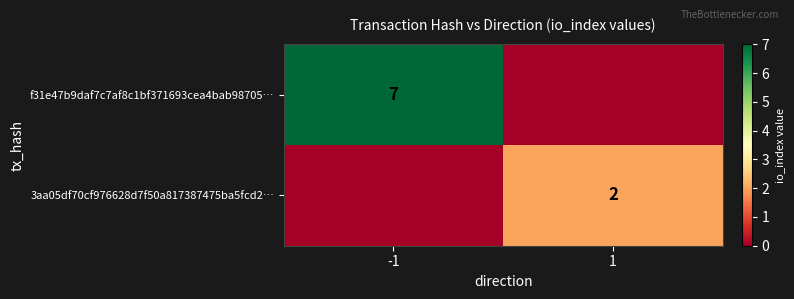

The f31e47b9daf7c7af8c1bf371693cea4bab98705… series shows 7 at -1. True or false?

True